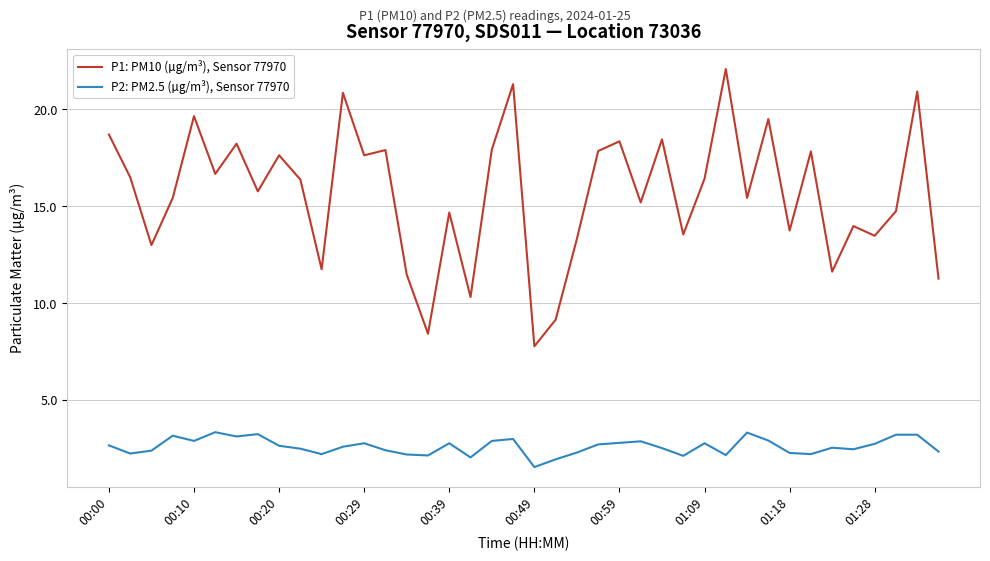

What is the highest value of the P2: PM2.5 (µg/m³), Sensor 77970 series?

3.4